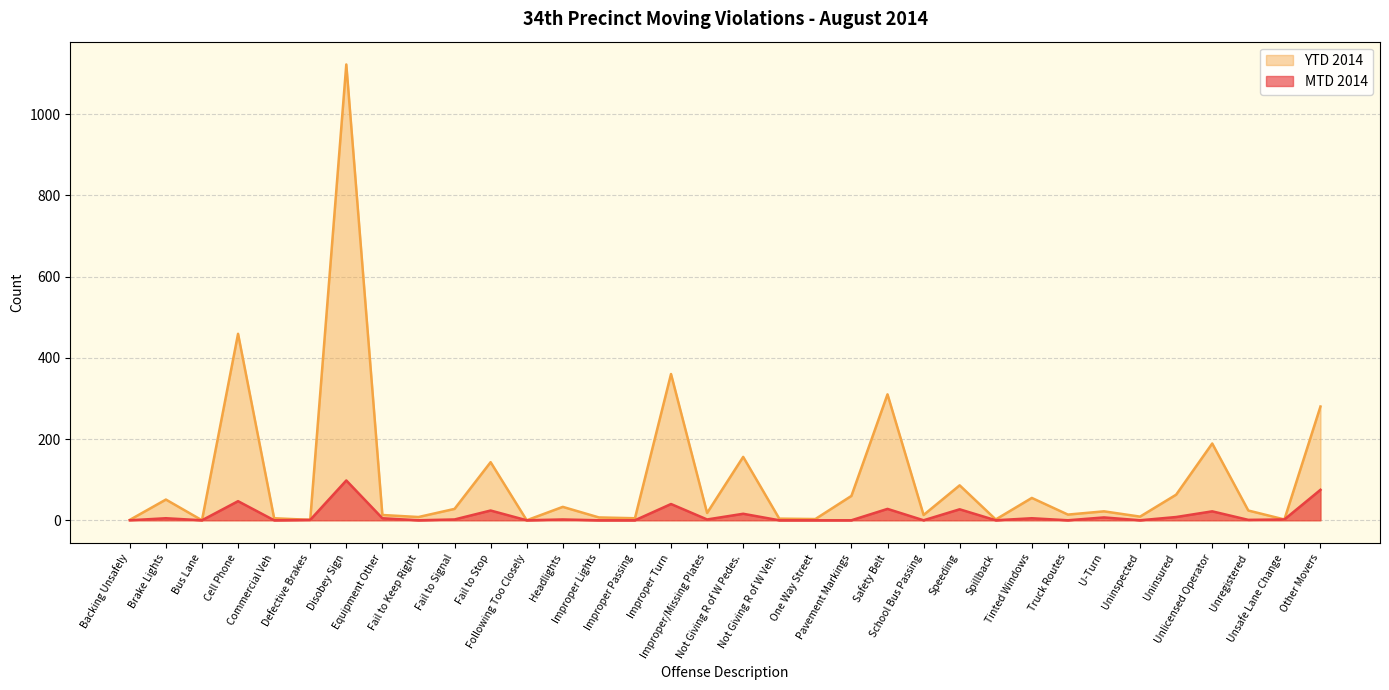

True or false: YTD 2014 and MTD 2014 intersect in this chart.

False